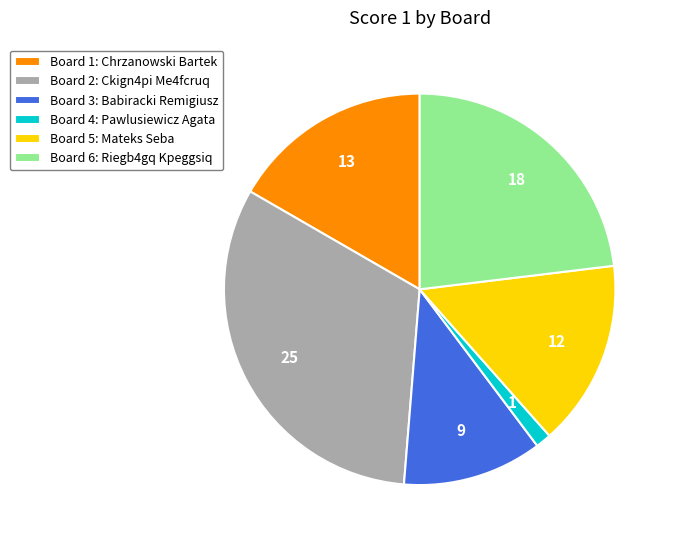

How many segments does this pie chart have?

6